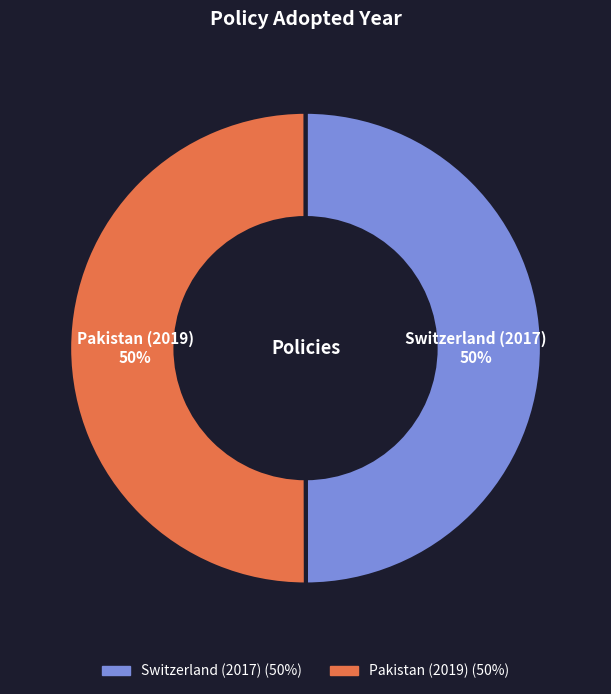

To the nearest percent, what portion does Pakistan (2019) represent?

50%